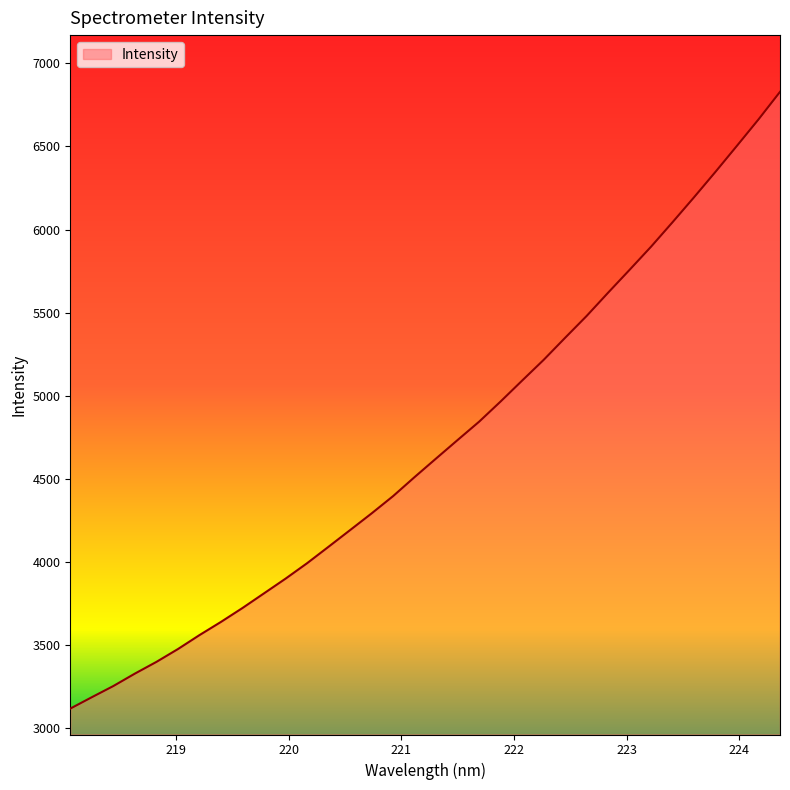

What is the greatest value displayed?

6828.2